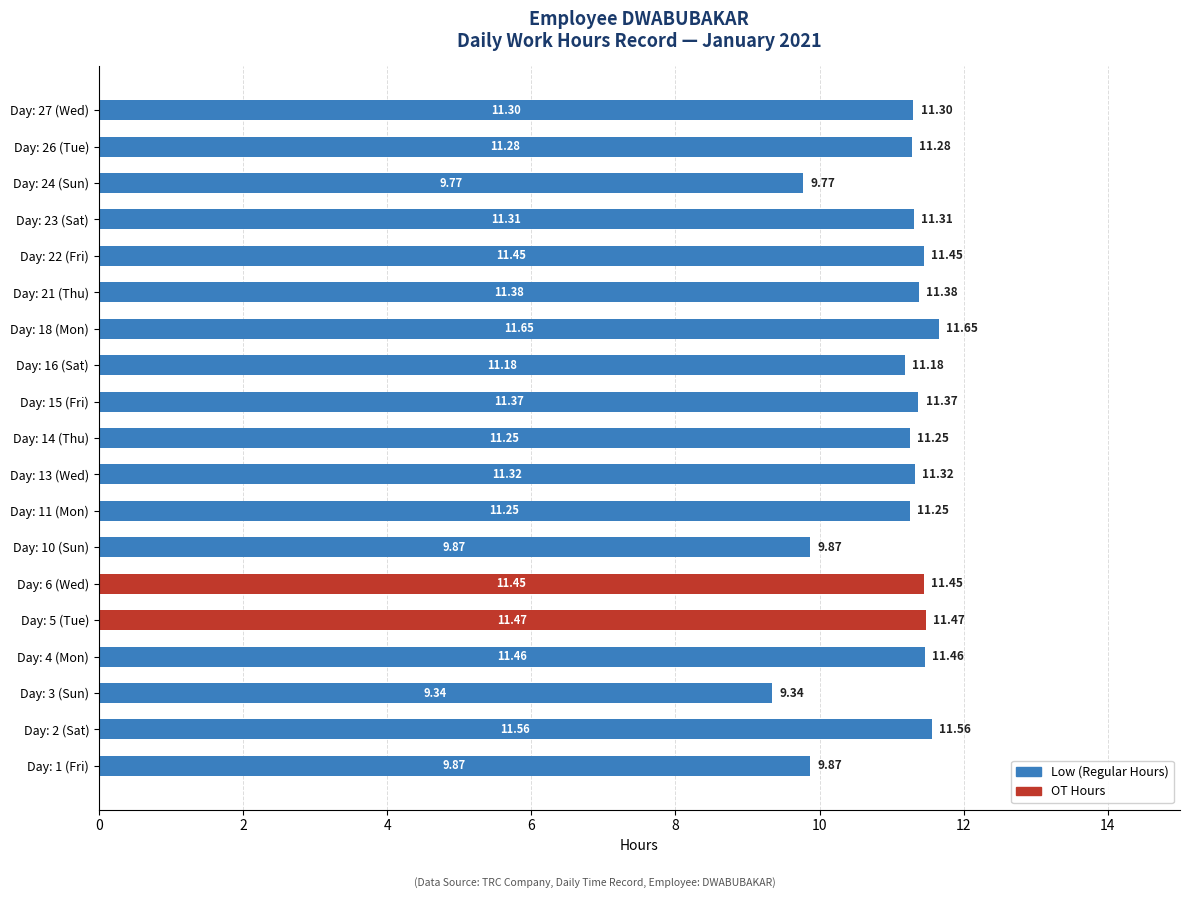

At which category is the sum across all series the highest?

Day: 18 (Mon)